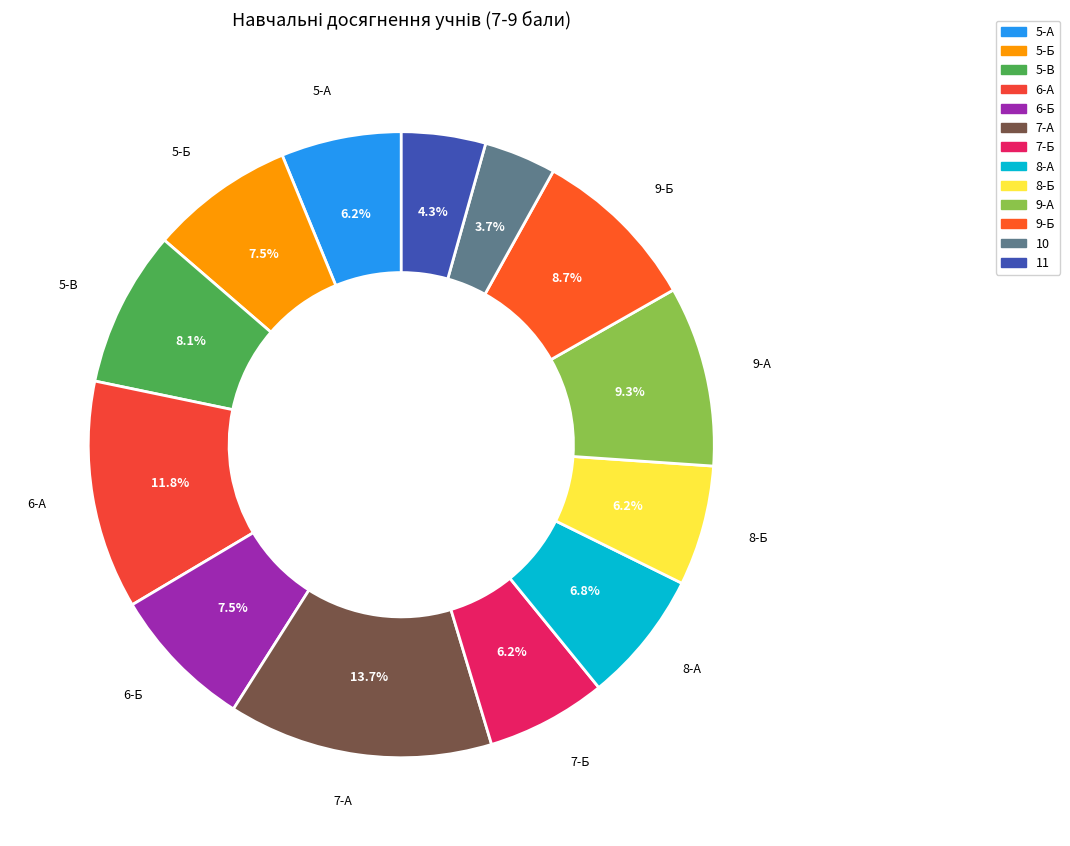

How many slices are in this pie chart?

13